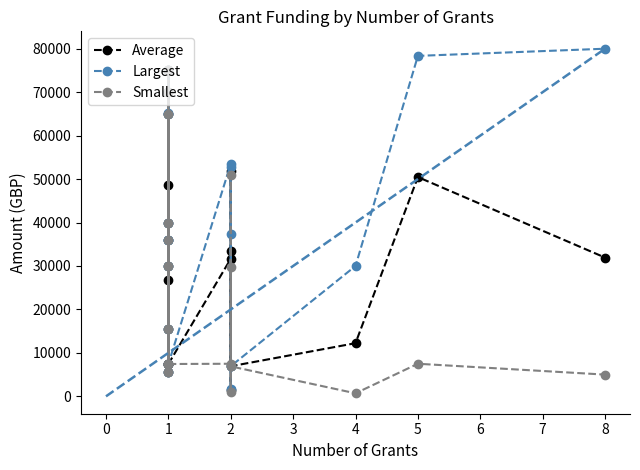

How many data points does each series have?

22